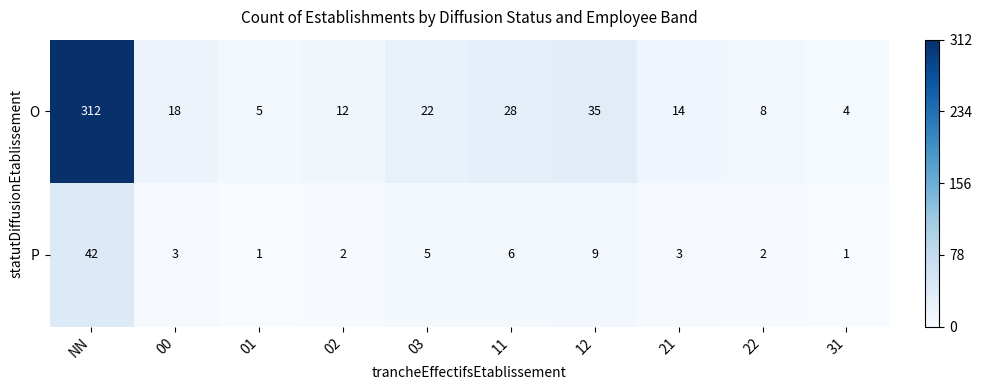

What is the total value across all series at 12?

44